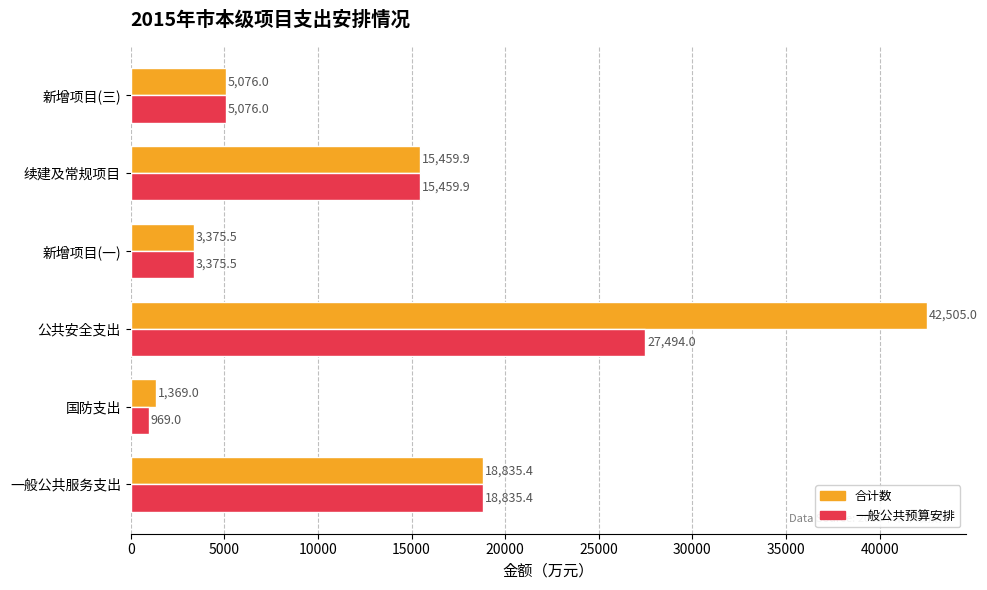

Is it true that 合计数 equals 42505.0 at 公共安全支出?

True